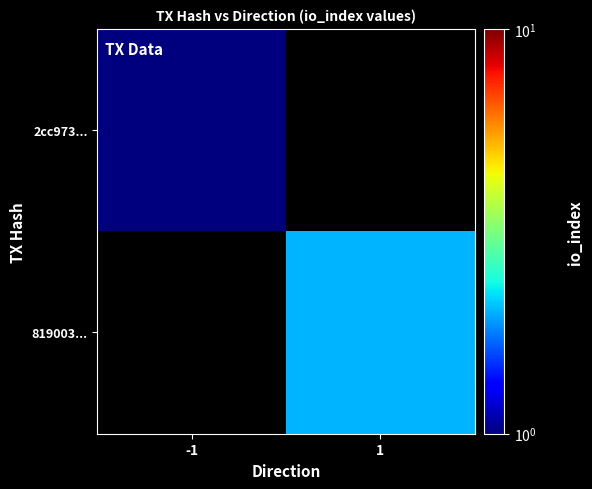

How many values in 2cc973... are above zero?

1